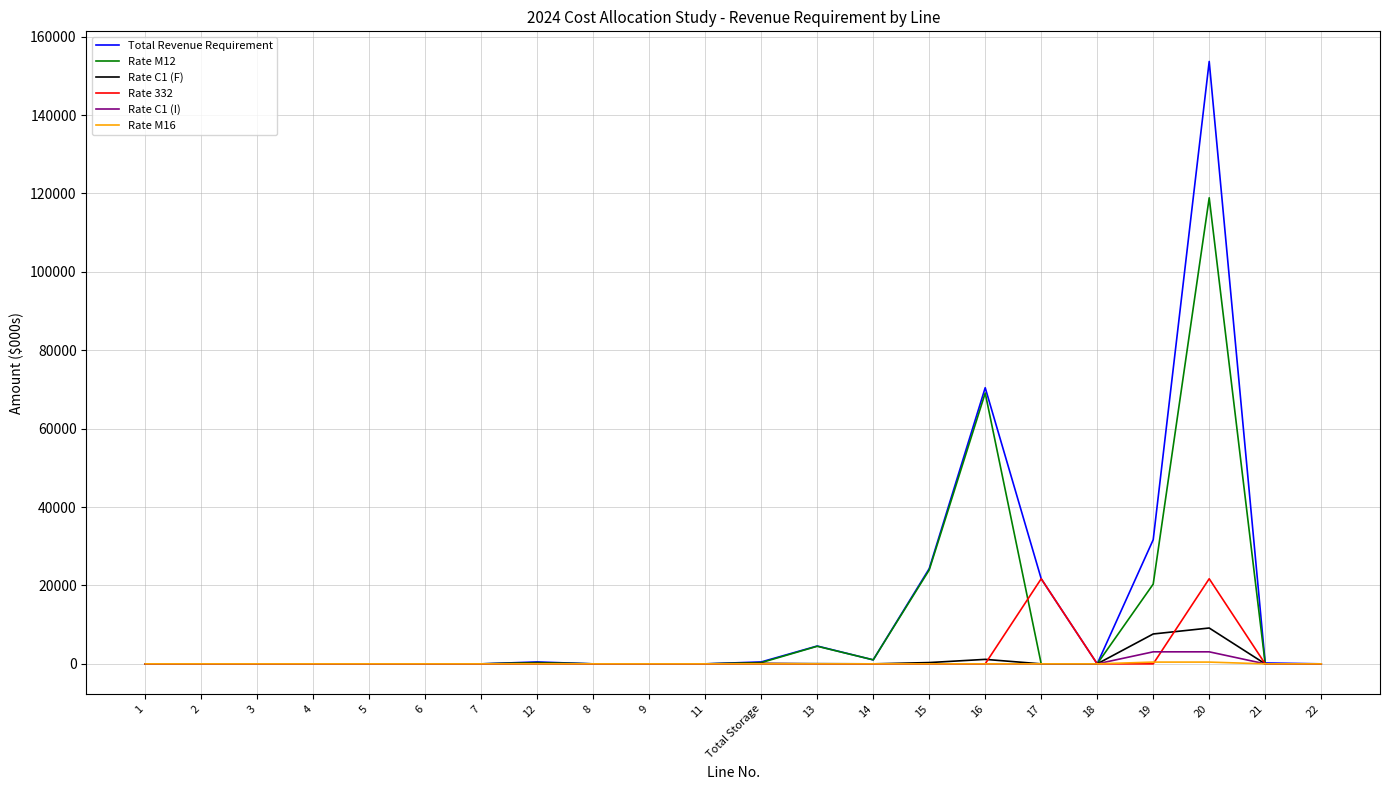

What is the greatest value displayed?

153675.1